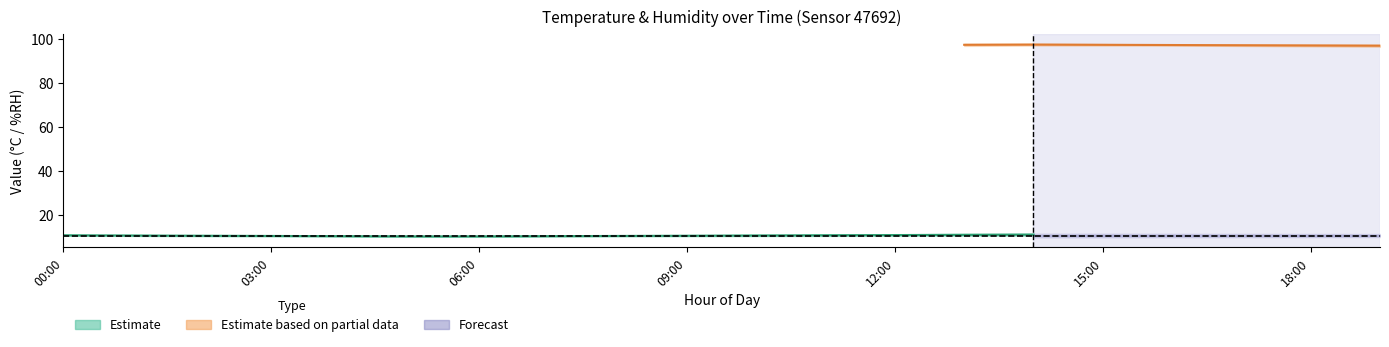

How many interior local peaks does the temperature_upper series have?

1